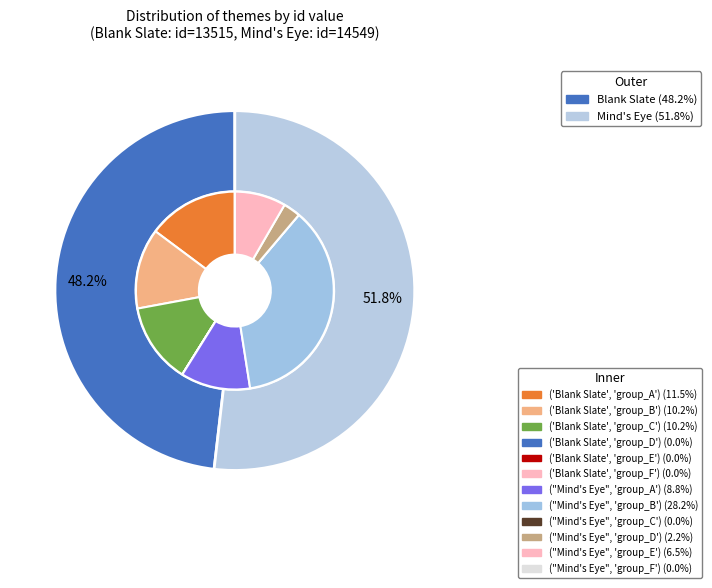

To the nearest percent, what is the difference between the Mind's Eye and Blank Slate slice percentages?

4%